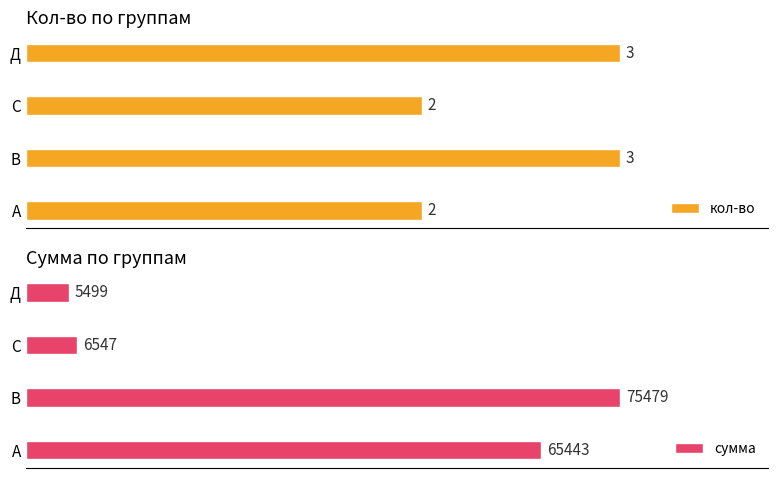

What is the value of the сумма bar at the 2nd from the left?

75479